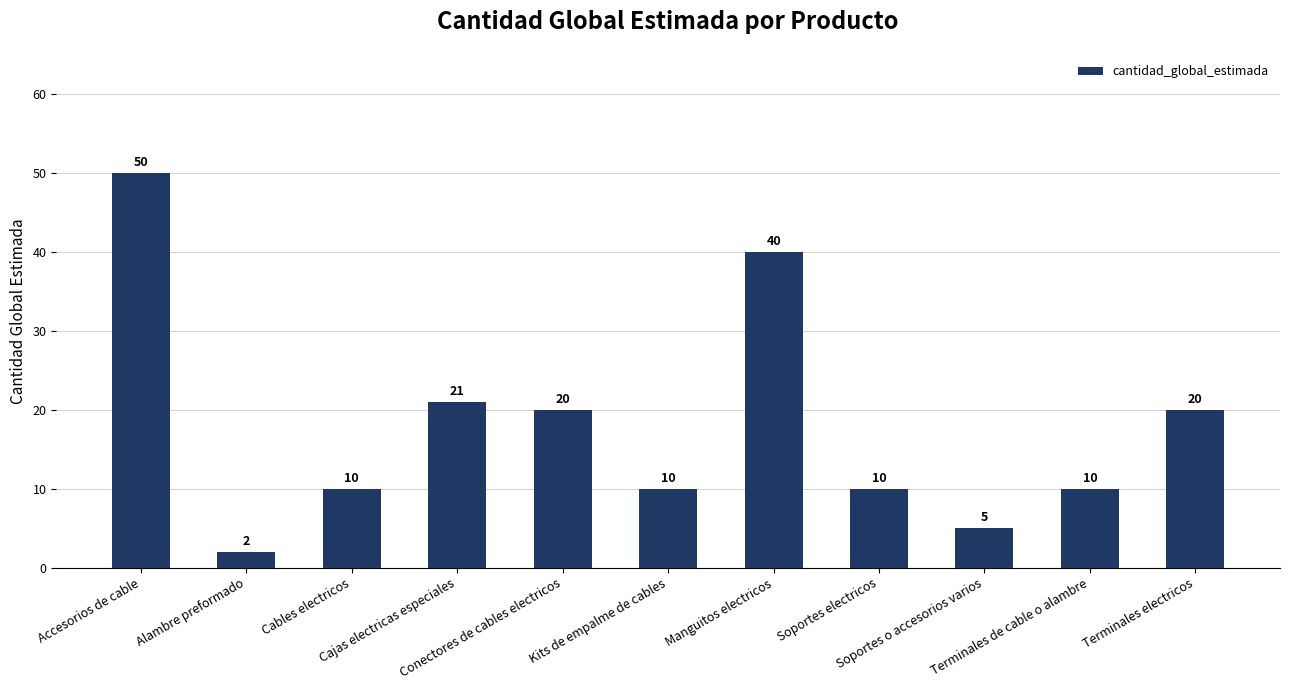

True or false: the data shows 11 at Accesorios de cable.

False